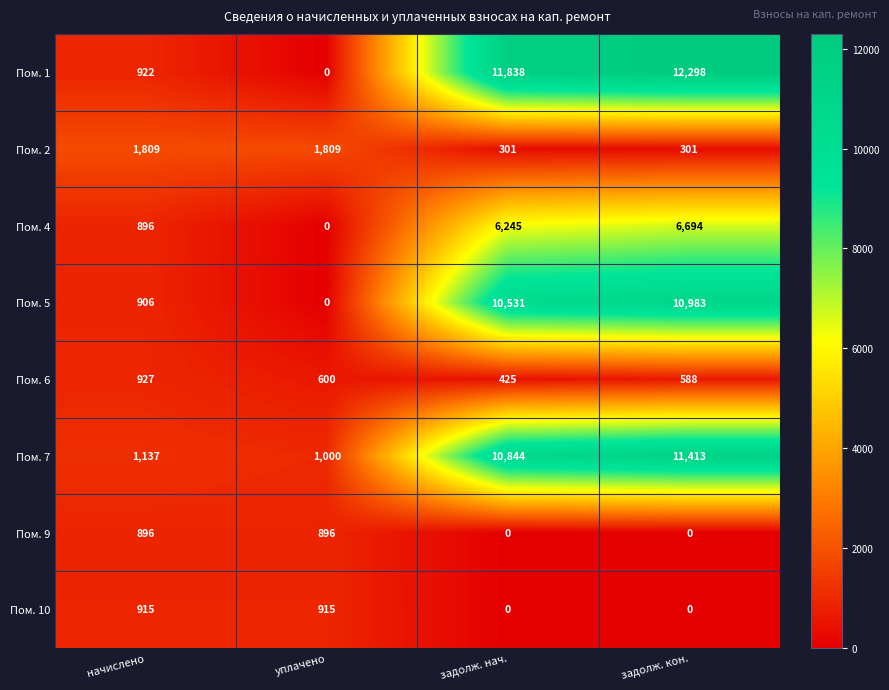

What is the total value across all series at задолж. кон.?

42277